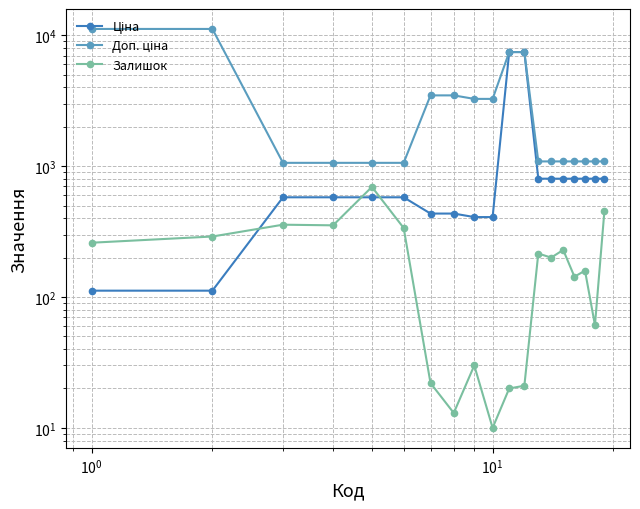

Rank the series by their maximum value, from highest to lowest.

Доп. ціна, Ціна, Залишок